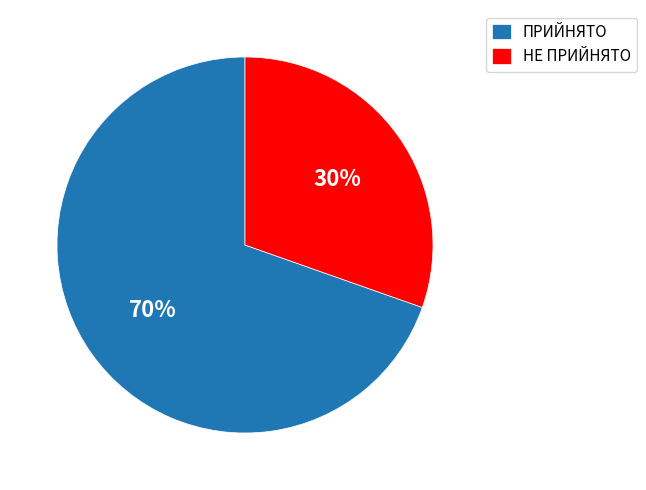

True or false: НЕ ПРИЙНЯТО accounts for 24% of the total.

False